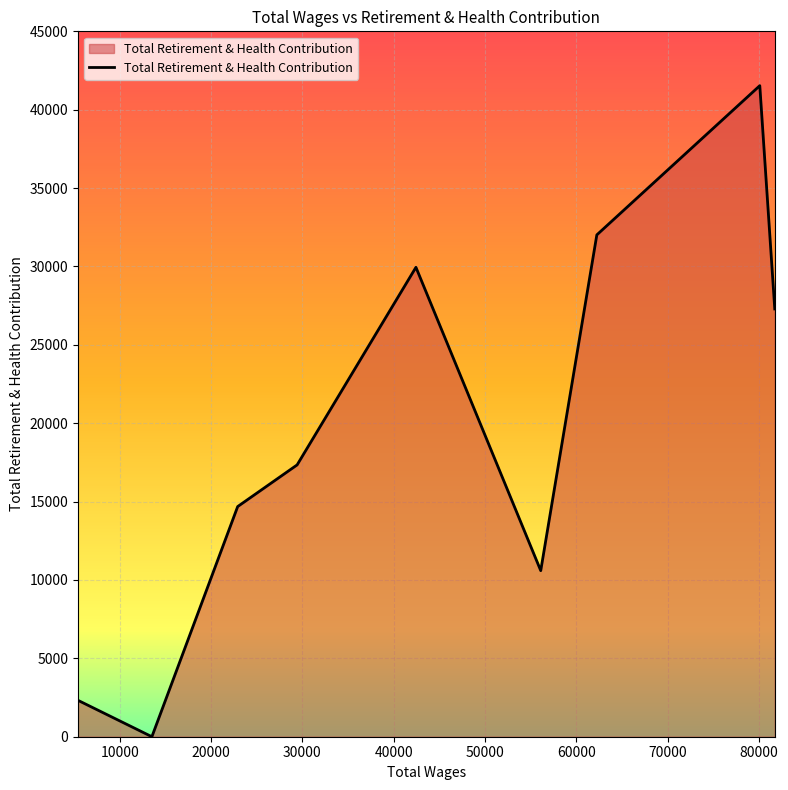

What is the difference between the maximum and minimum values?

41534